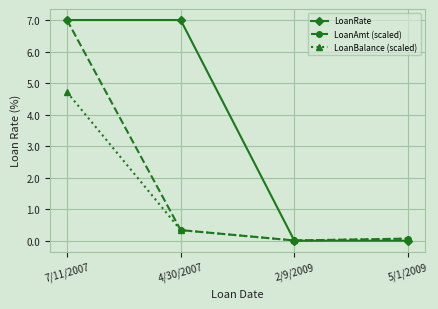

What is the total value across all series at 5/1/2009?

0.1